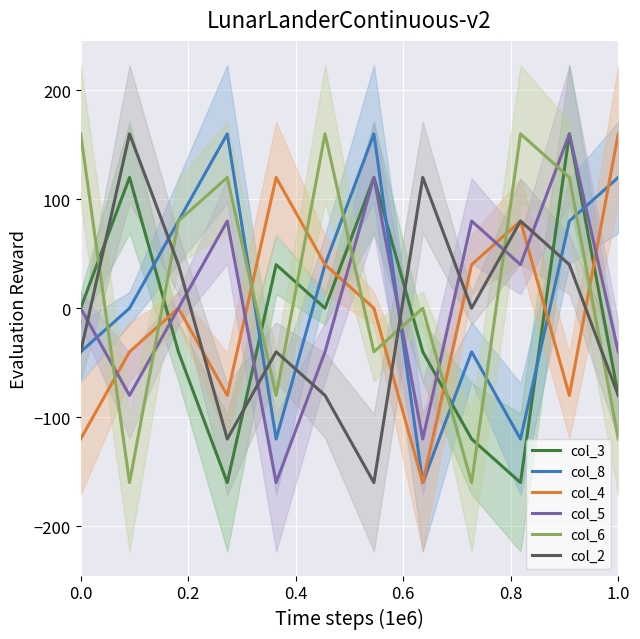

True or false: col_3 and col_4 intersect in this chart.

True